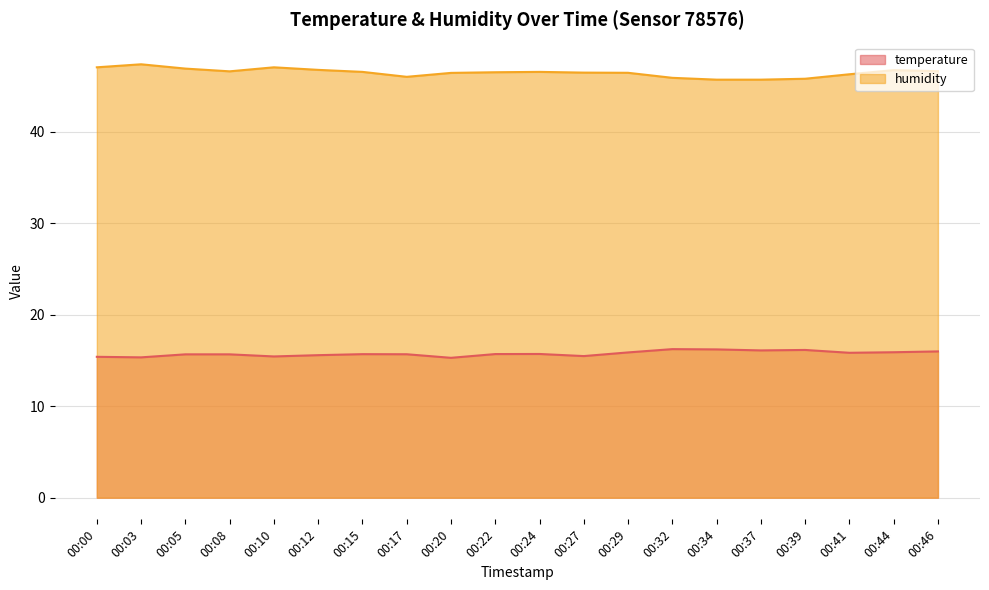

What is the sum of all humidity values?

929.5